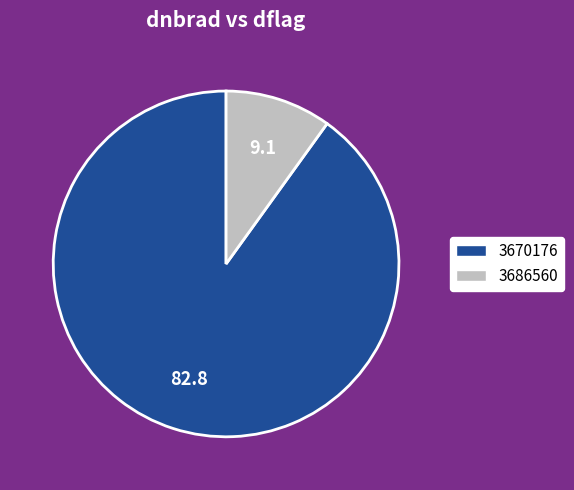

Which slice represents more than half of the pie?

3670176